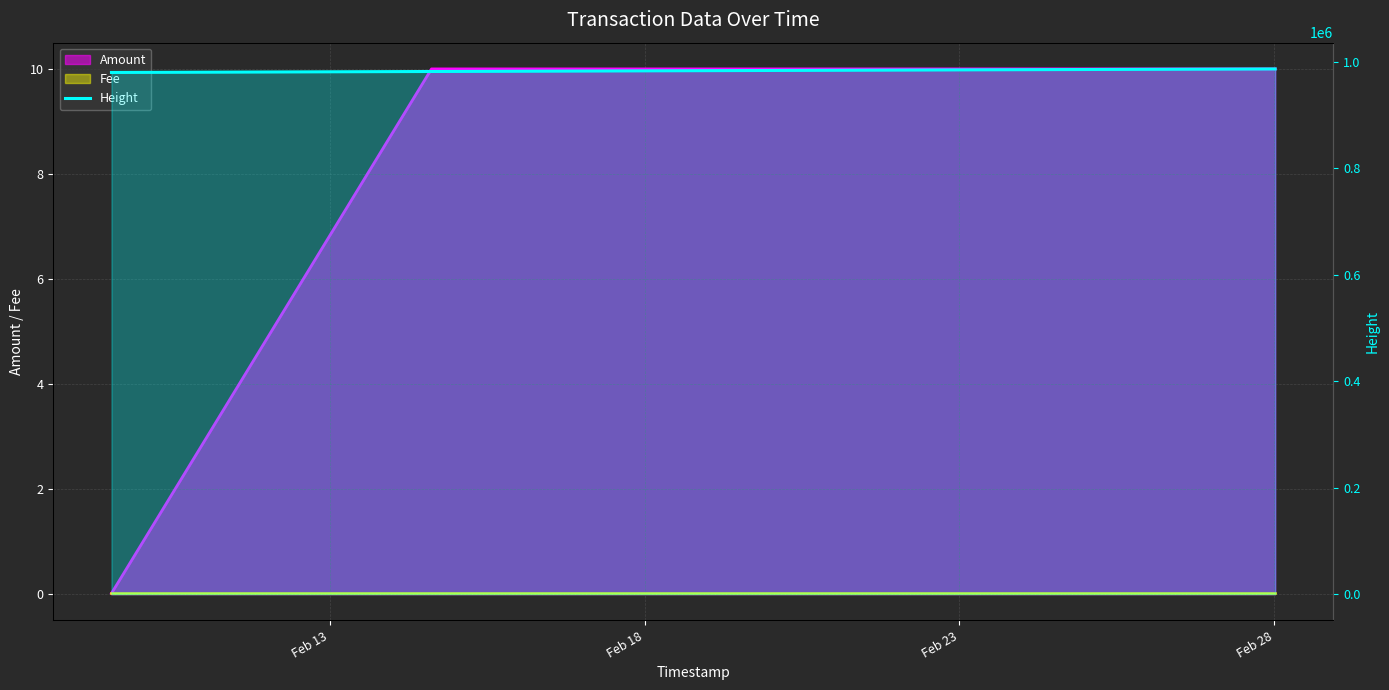

Rank the categories by value from highest to lowest.

Feb 23, Feb 18, Feb 13